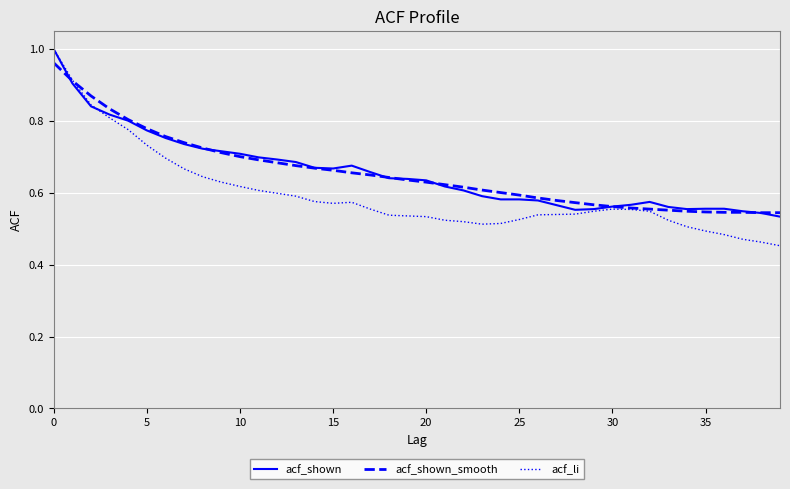

Which series has the largest range (max minus min)?

acf_li